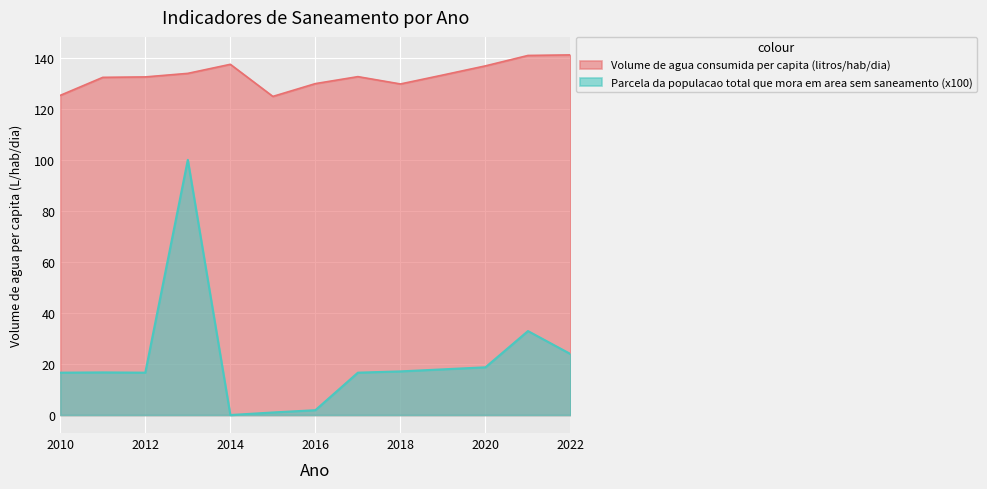

True or false: Volume de agua consumida per capita (litros/hab/dia) has more than 2 points higher than both neighbors.

False